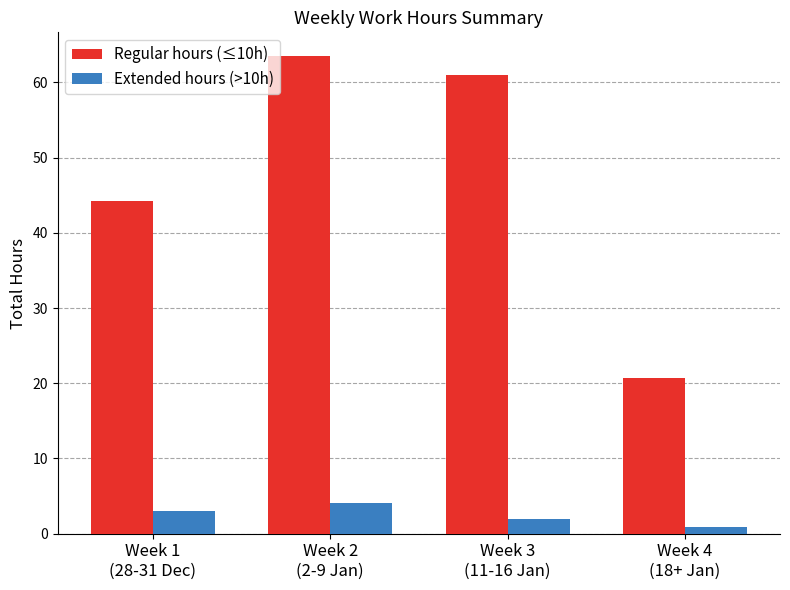

Between Week 2
(2-9 Jan) and Week 3
(11-16 Jan), which series saw the biggest shift?

Regular hours (≤10h)